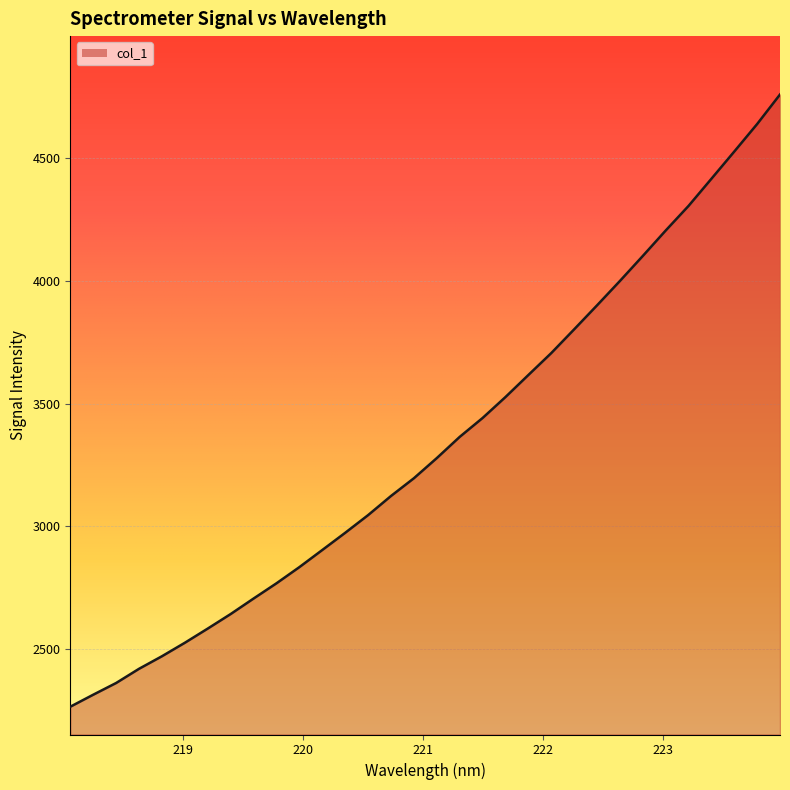

What is the smallest value displayed?

2264.7